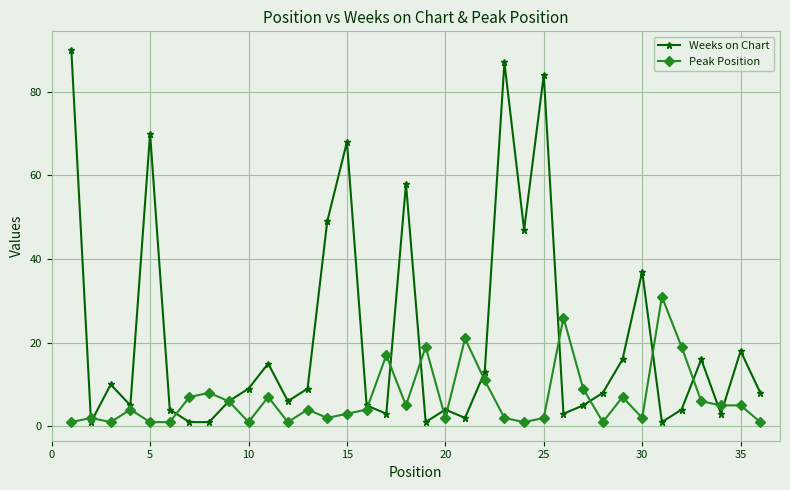

What is the value of the Weeks on Chart point at the 25th from the left?

84